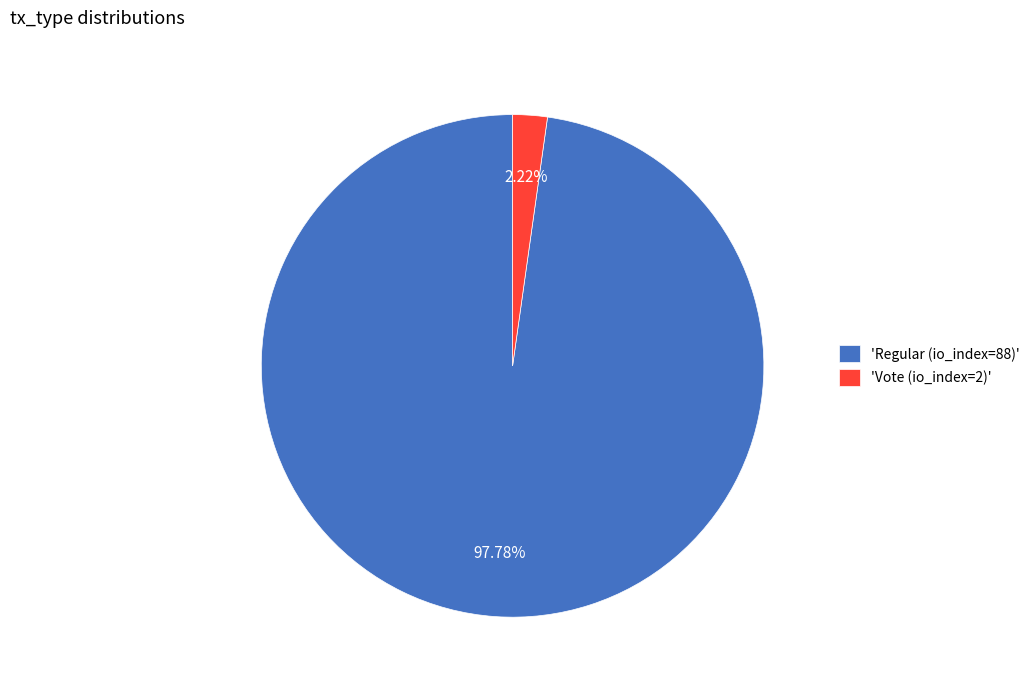

How many segments does this pie chart have?

2